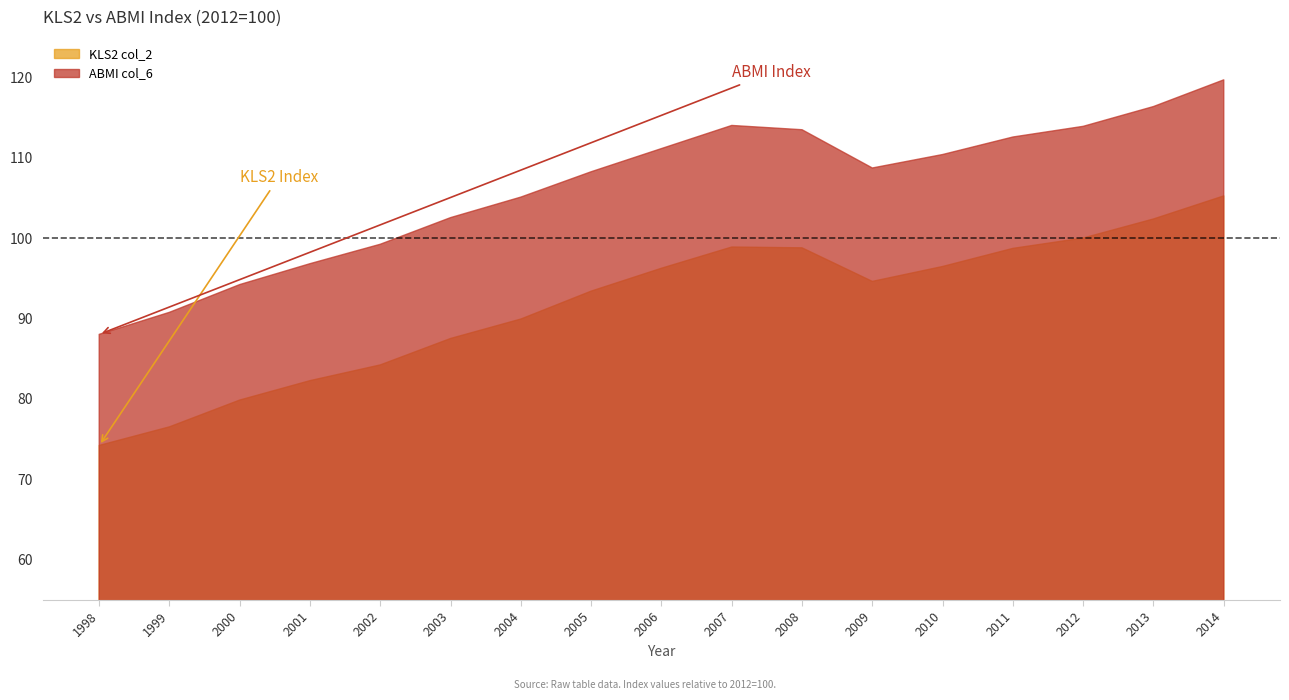

What value does the ABMI col_6 series have at 1999?

90.8